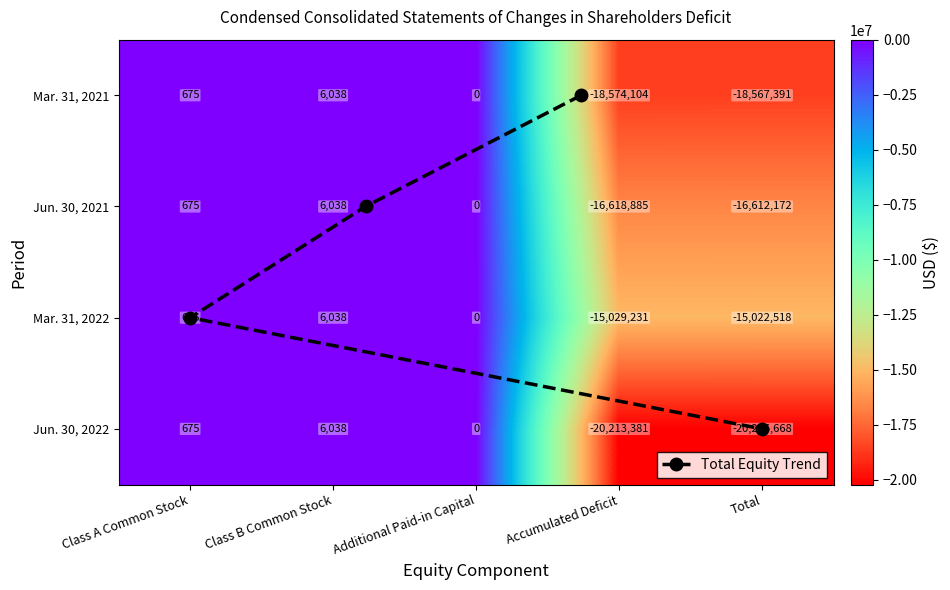

Read the Mar. 31, 2022 value at Class A Common Stock.

675